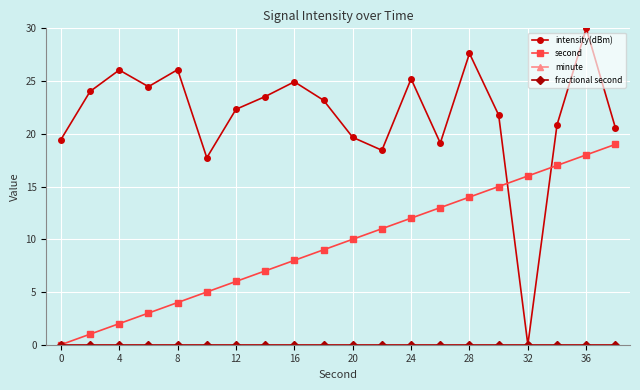

True or false: second and minute intersect in this chart.

False